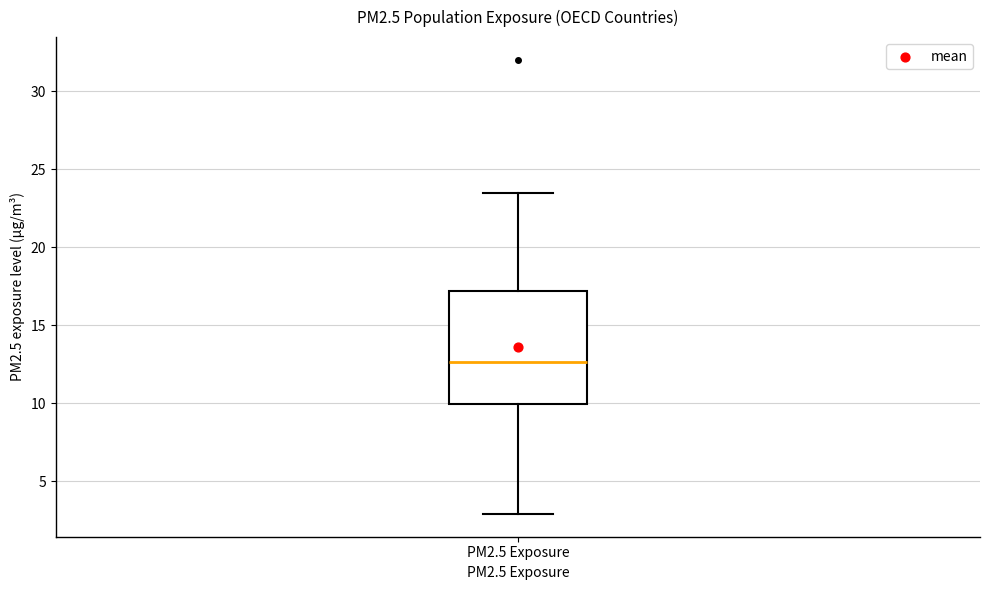

Transcribe this box plot: give where the median line is, the range the box spans, and where the two whiskers end, as read against the y-axis. The values are not printed on the chart, so give them approximately, as read against the axis.

median 12.5, box 10.0 to 17.0, whiskers 3.0 to 23.5